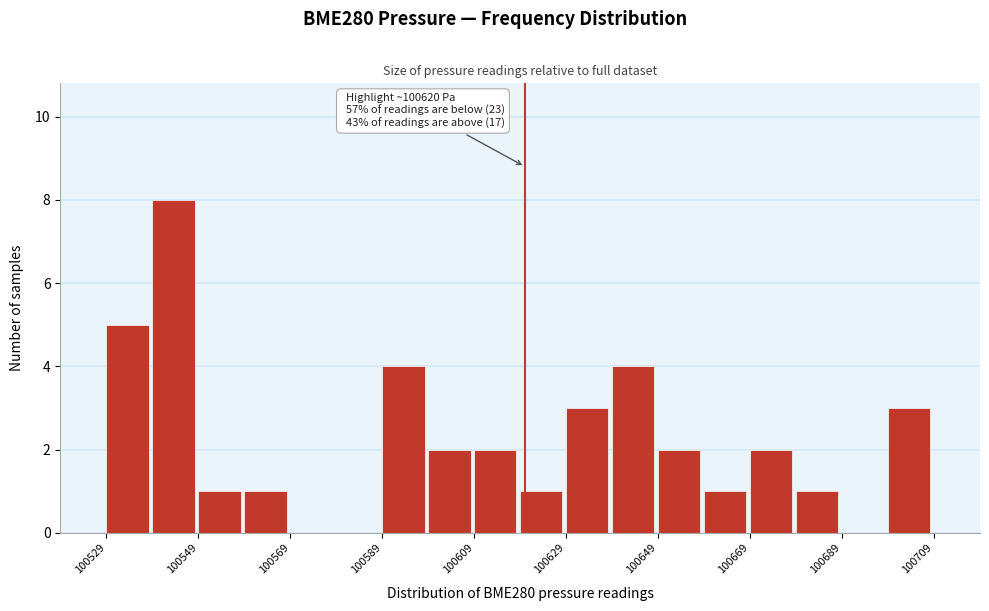

Over which range of the x-axis is the bar tallest?

100540 to 100550